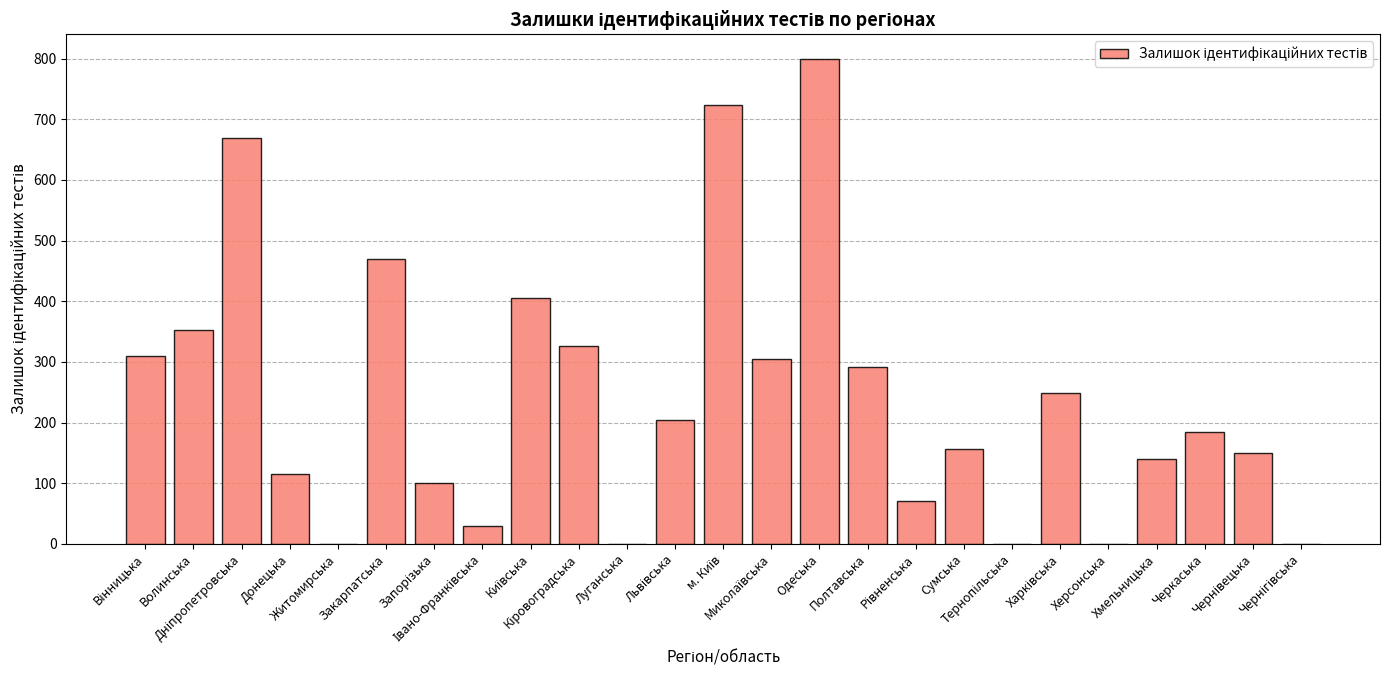

What is the sum of all values?

6052